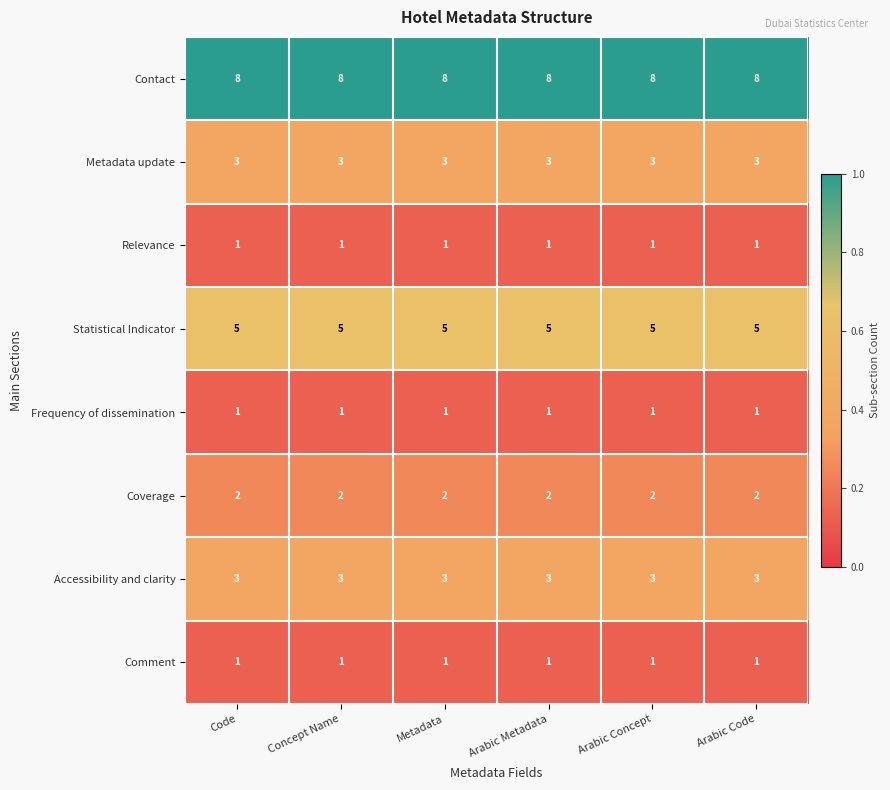

What is the sum of all Metadata update values?

18